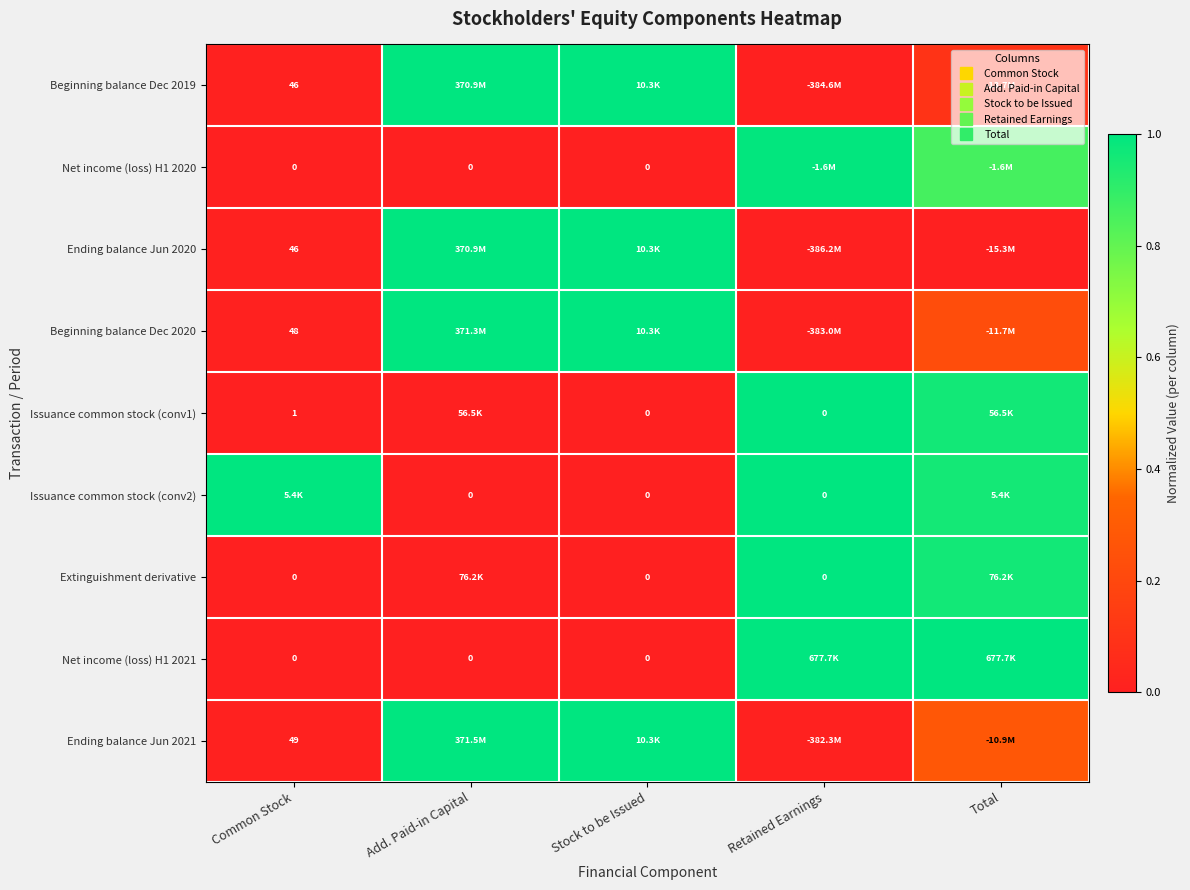

At how many categories does at least one series exceed 0?

5